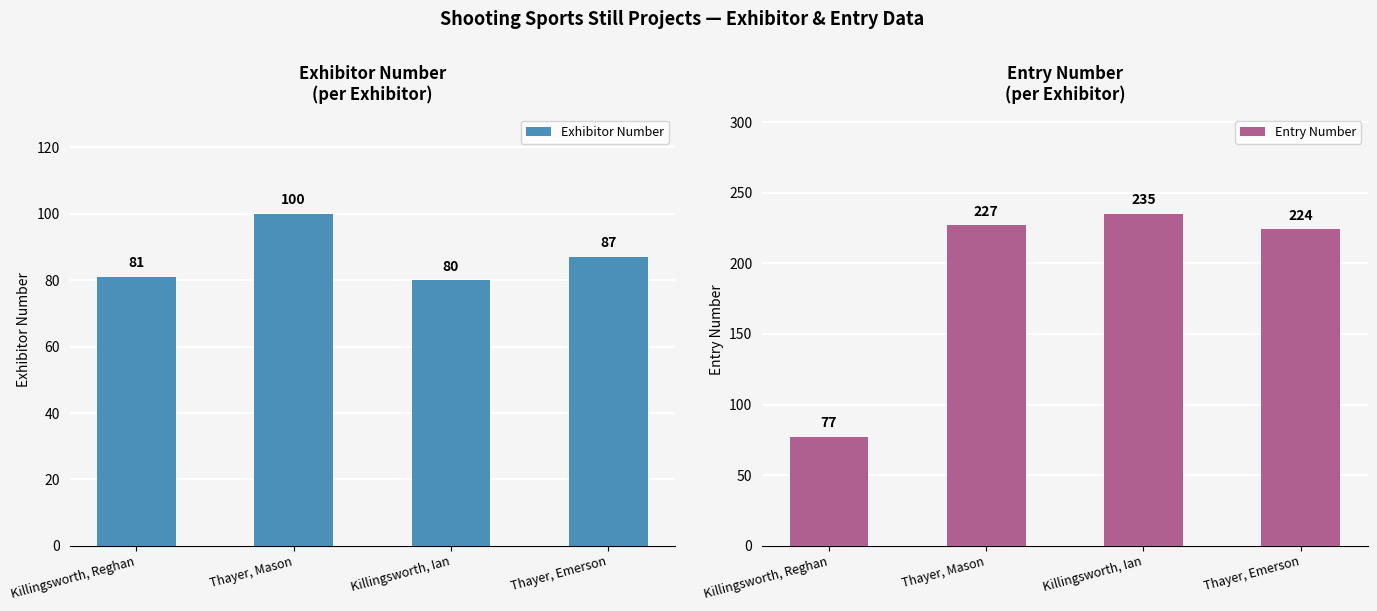

Is it true that Entry Number equals 34 at Killingsworth, Reghan?

False